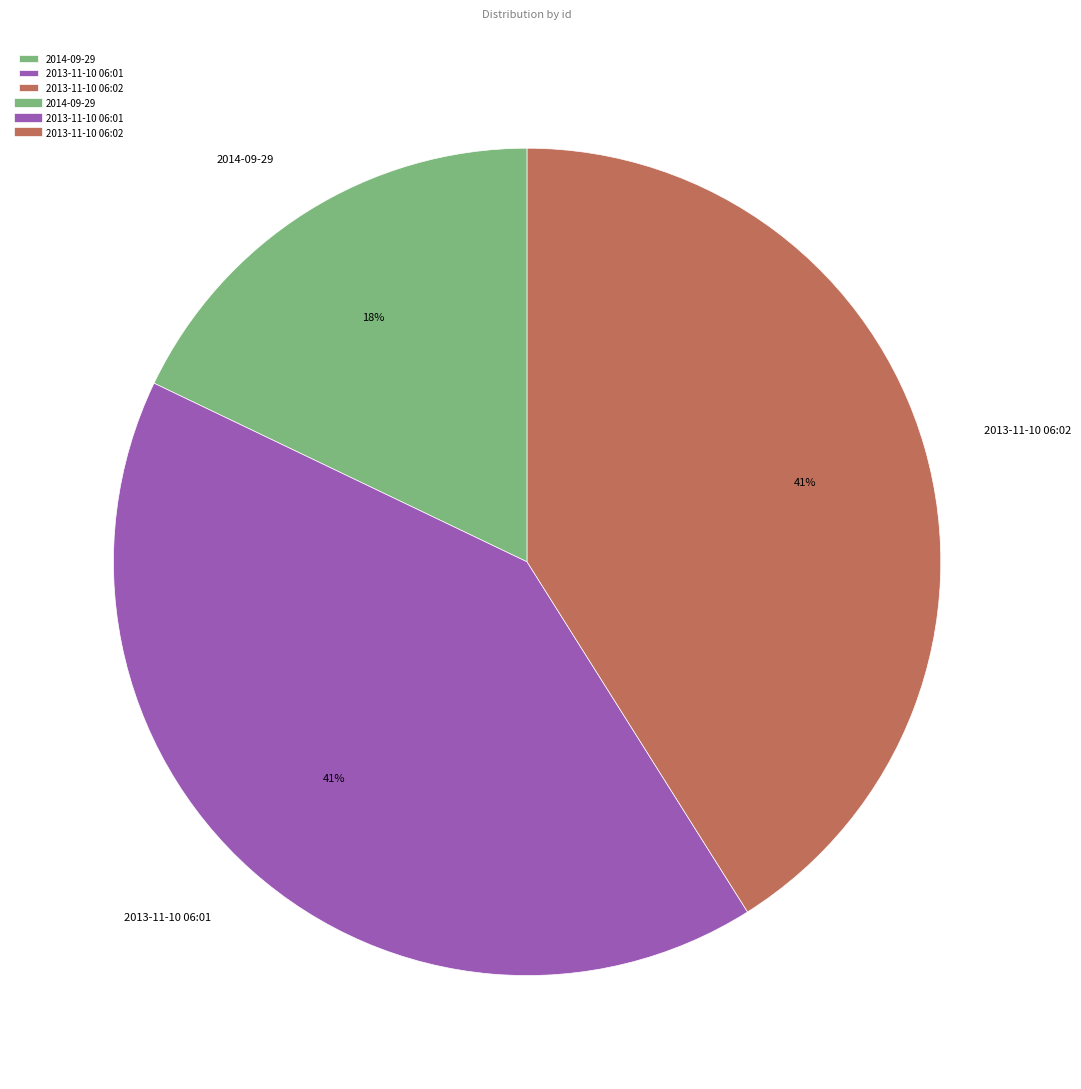

Is the sum of 2013-11-10 06:02 and 2013-11-10 06:01 greater than half?

Yes